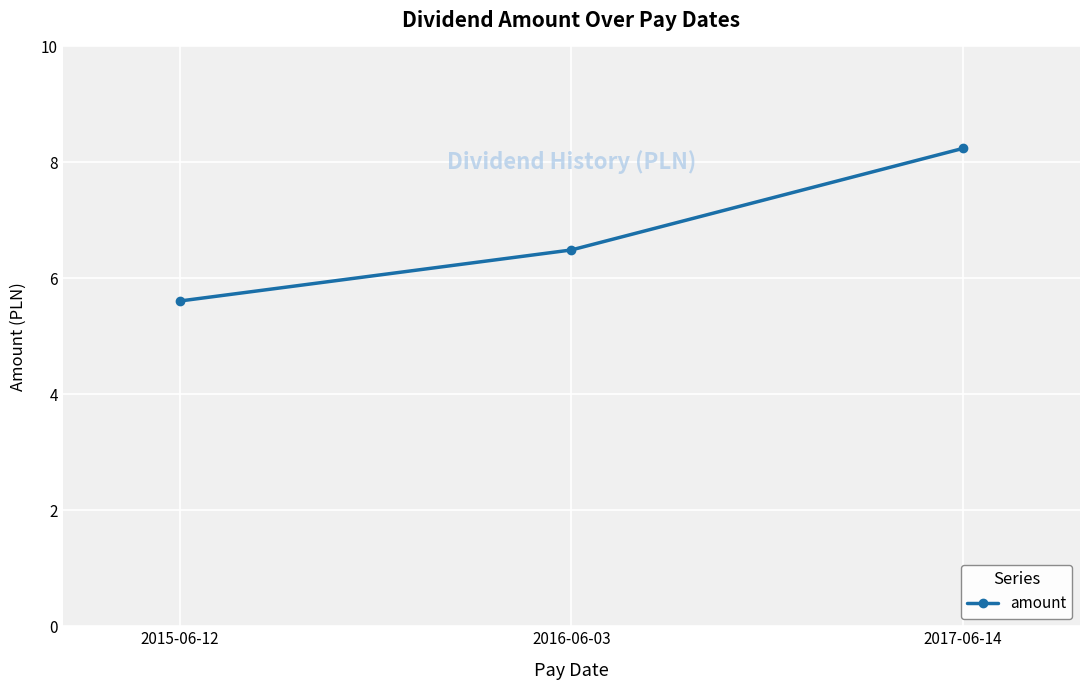

What is the ratio of the value at 2017-06-14 to the value at 2015-06-12?

1.5